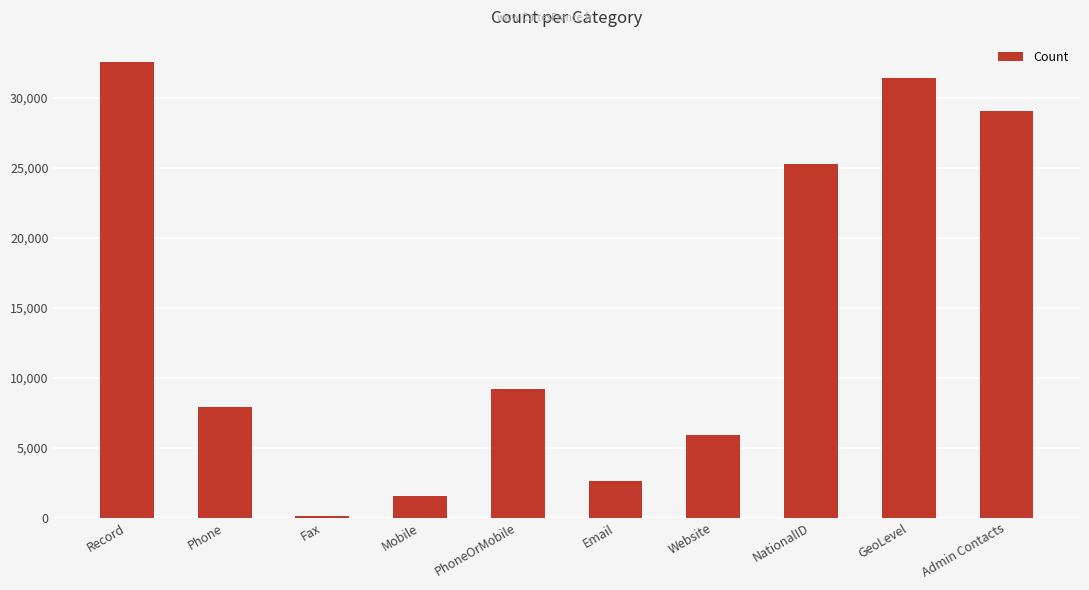

What is the sum of the values at NationalID and Email?

27946